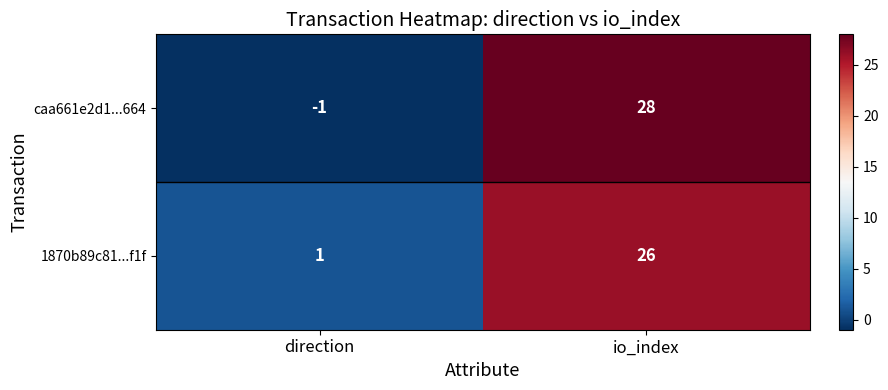

How many distinct data groups are displayed?

2